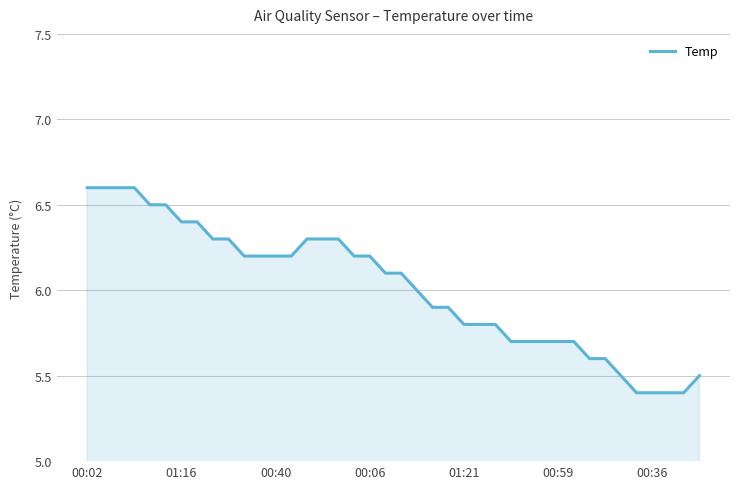

What is the maximum value shown in the chart?

6.6